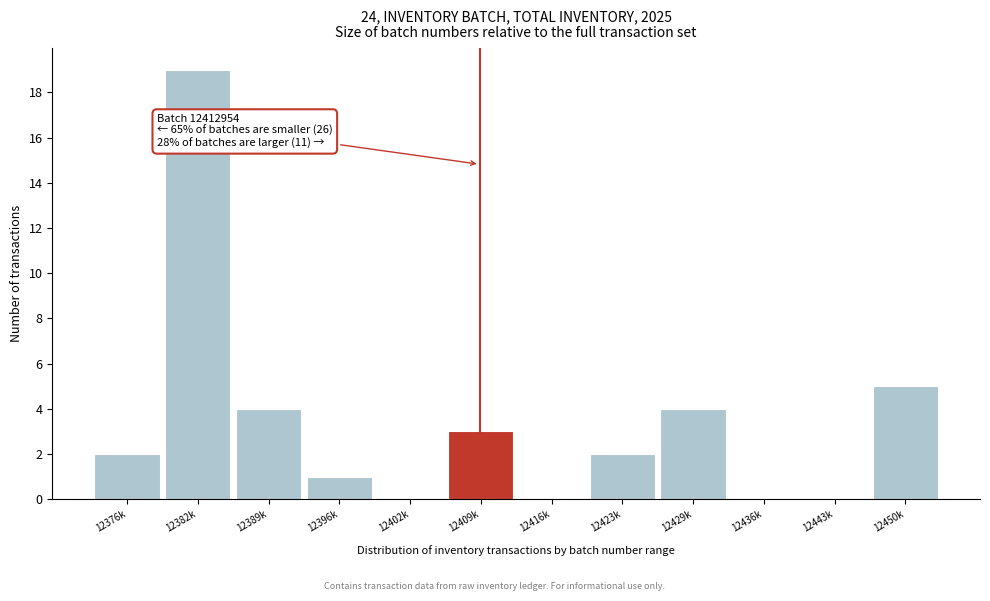

Reading left to right, what are all the values shown in this chart?

12376k=2	12382k=19	12389k=4	12396k=1	12402k=0	12409k=3	12416k=0	12423k=2	12429k=4	12436k=0	12443k=0	12450k=5